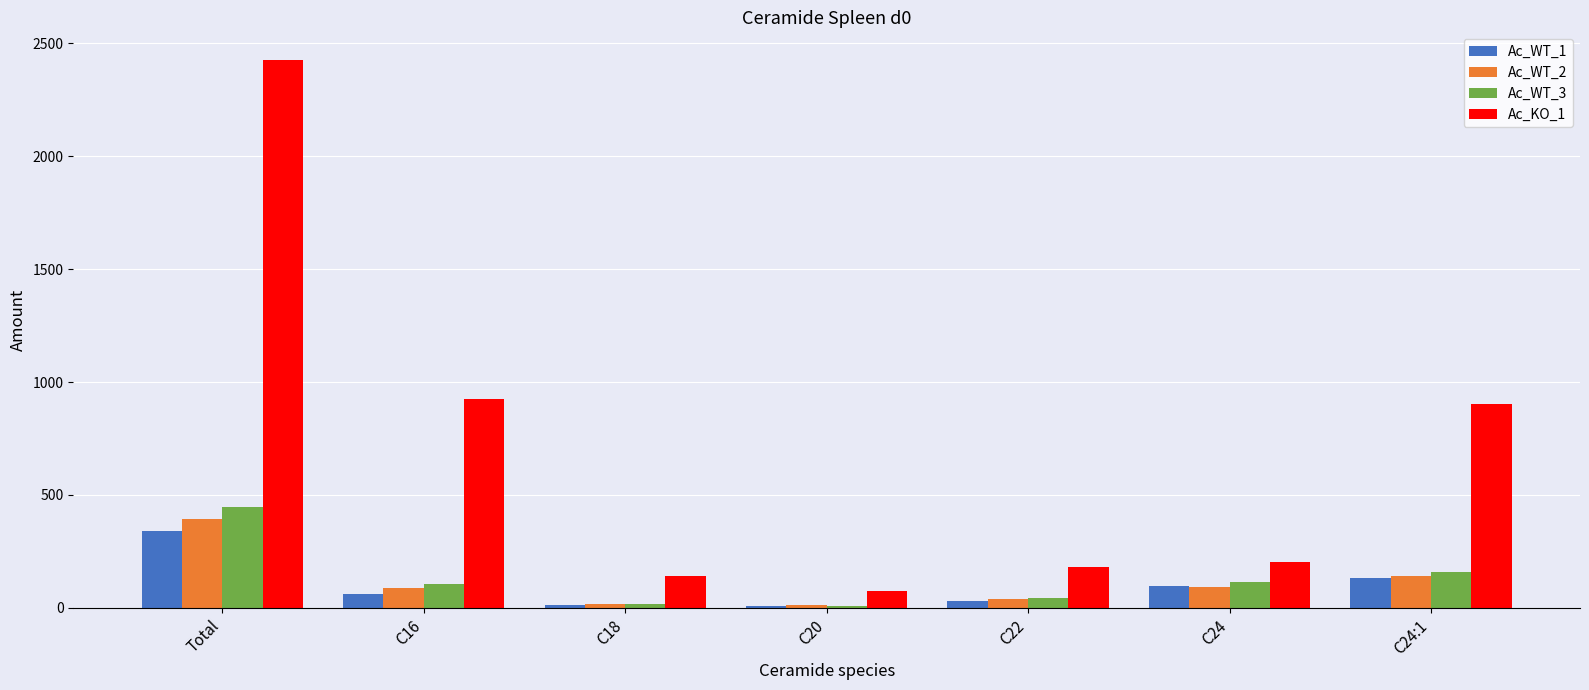

Between C18 and C24, which series saw the biggest shift?

Ac_WT_3